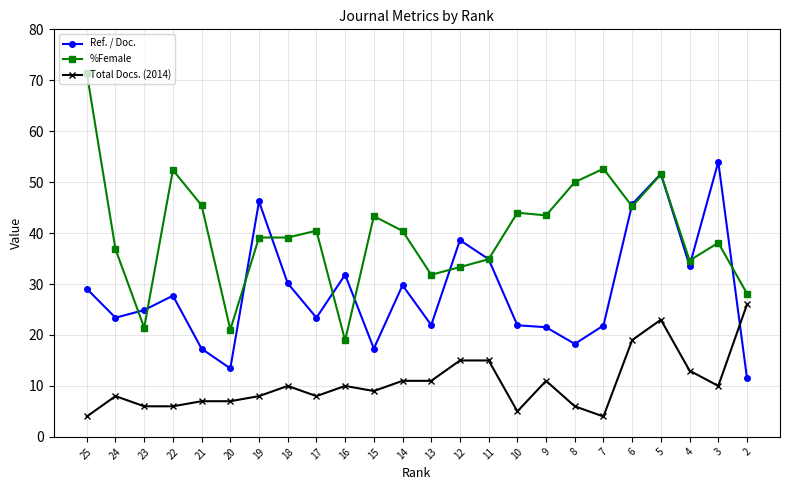

Is the value of Ref. / Doc. at 8 greater than the value of %Female at 16?

No